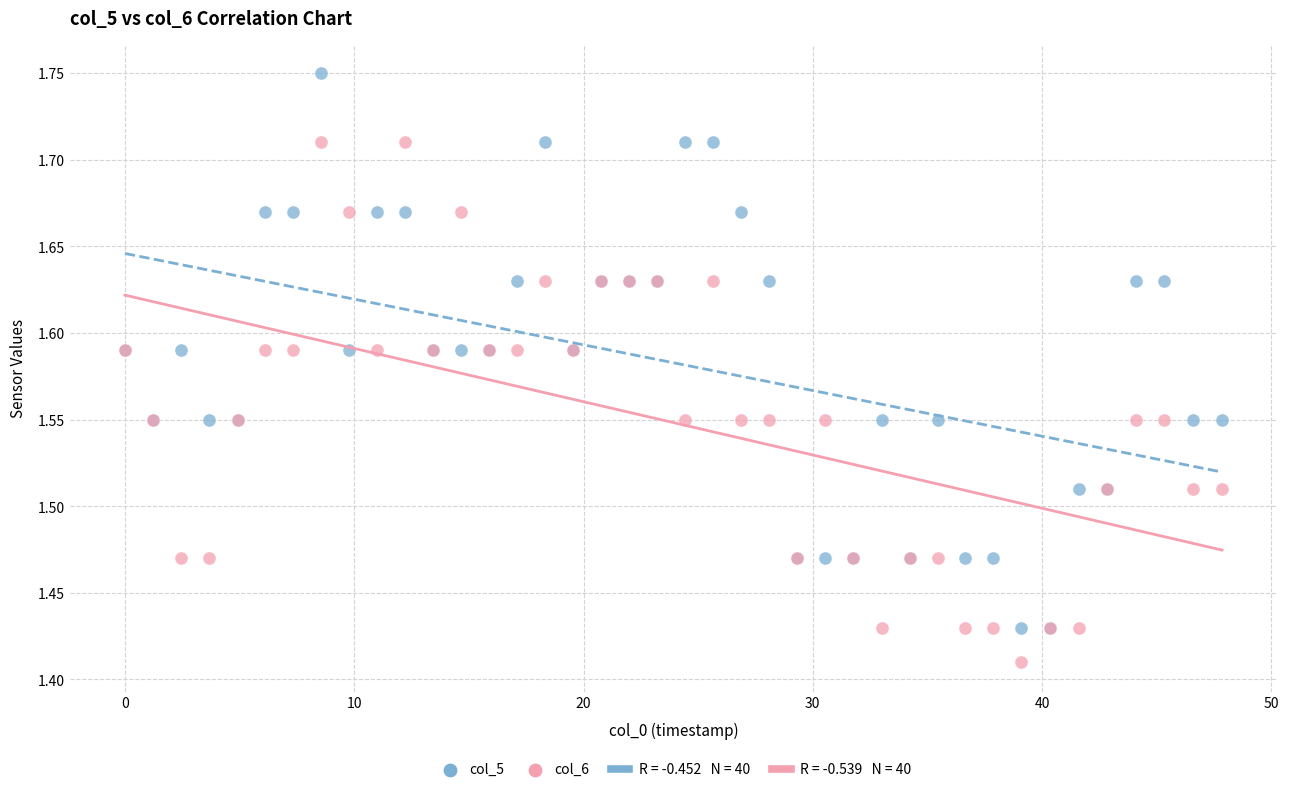

Which series contains the highest Y value?

col_5